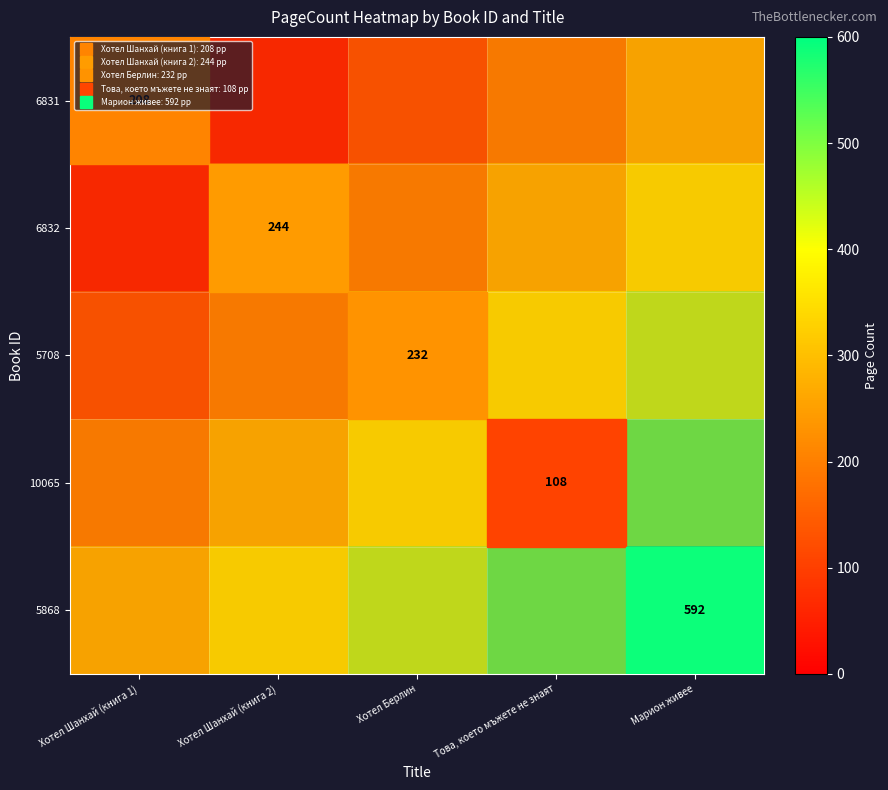

The value of 6832 at Марион живее is 375. True or false?

True